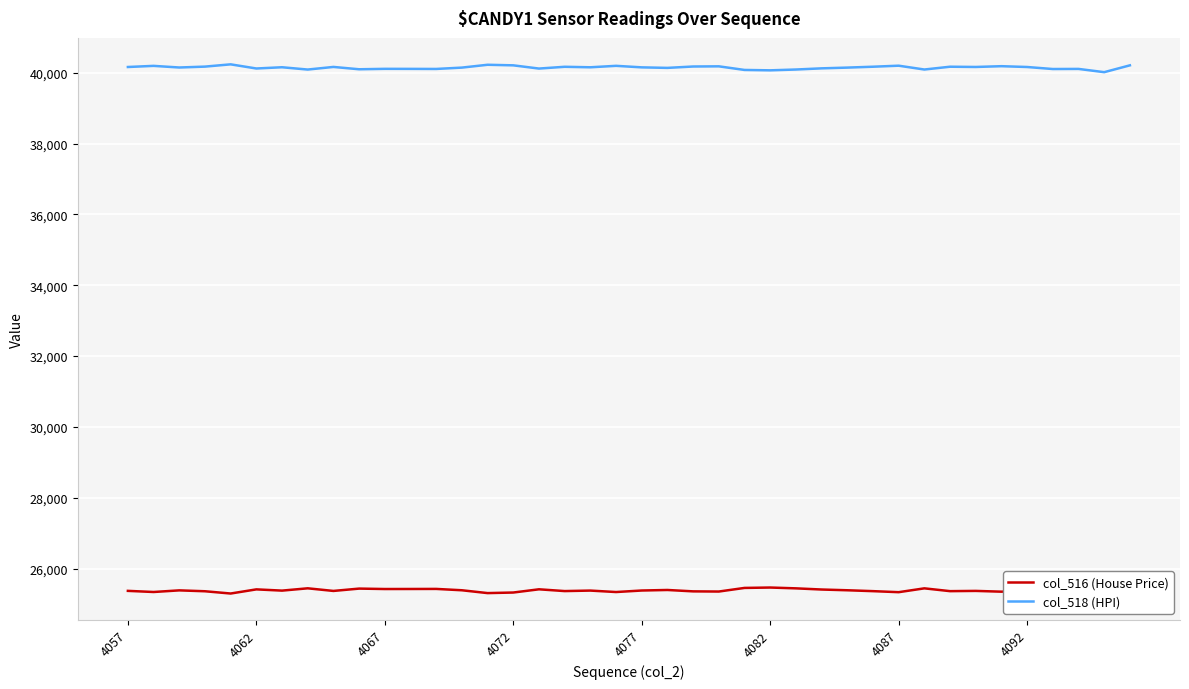

True or false: col_516 (House Price) and col_518 (HPI) cross at least once.

False